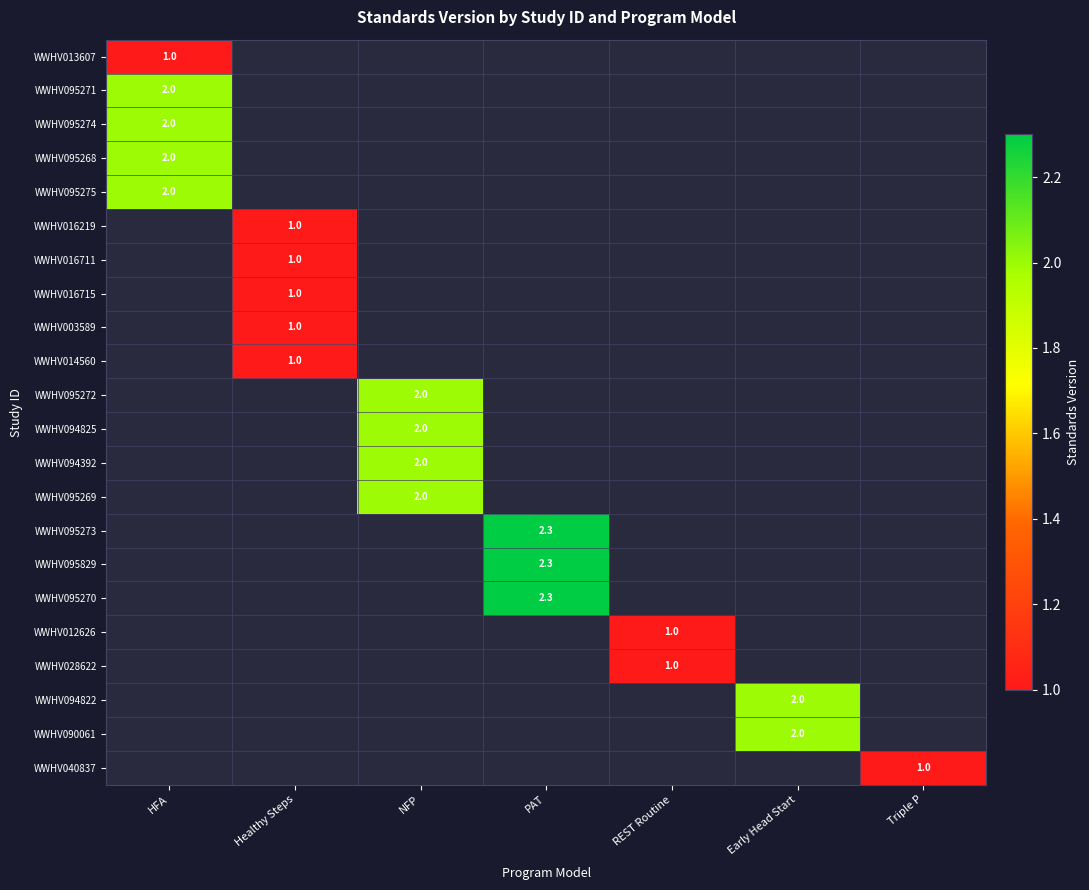

Which label corresponds to the smallest value in the chart?

HFA